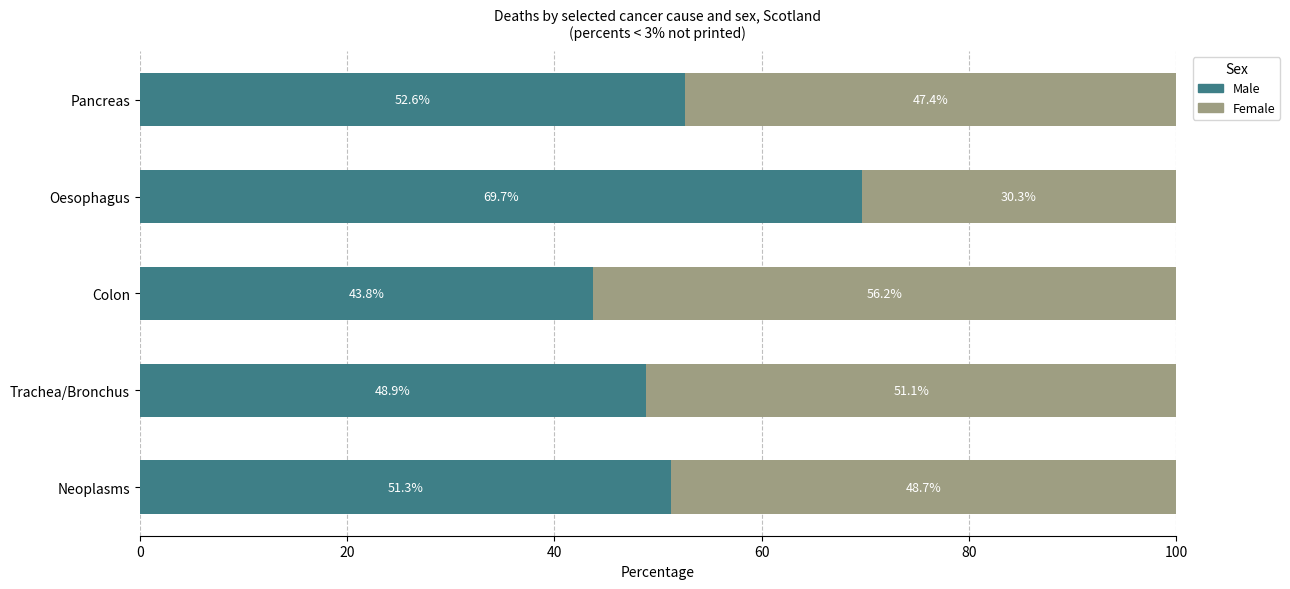

How many data points in Male are less than 51?

2